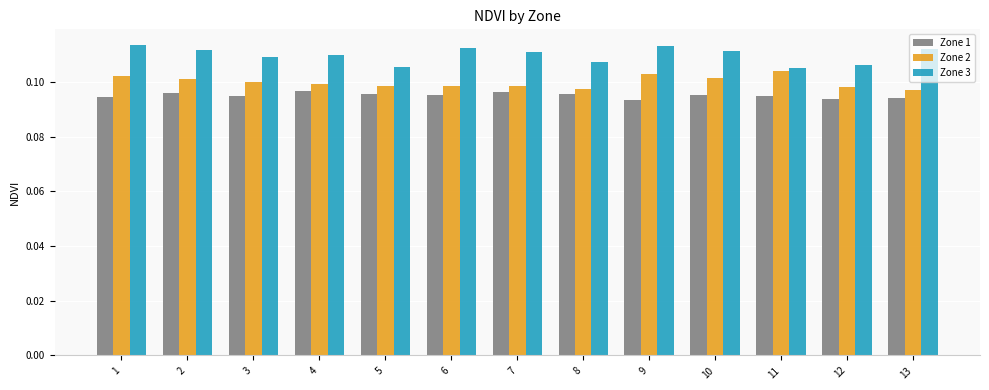

What is the sum of all Zone 1 values?

1.2